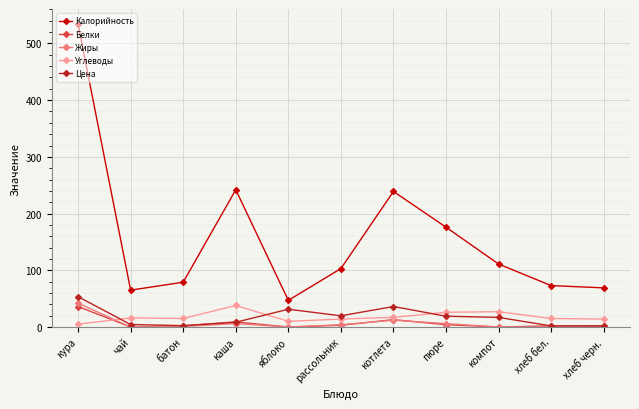

What is the difference between the maximum and minimum values in the Углеводы series?

33.0